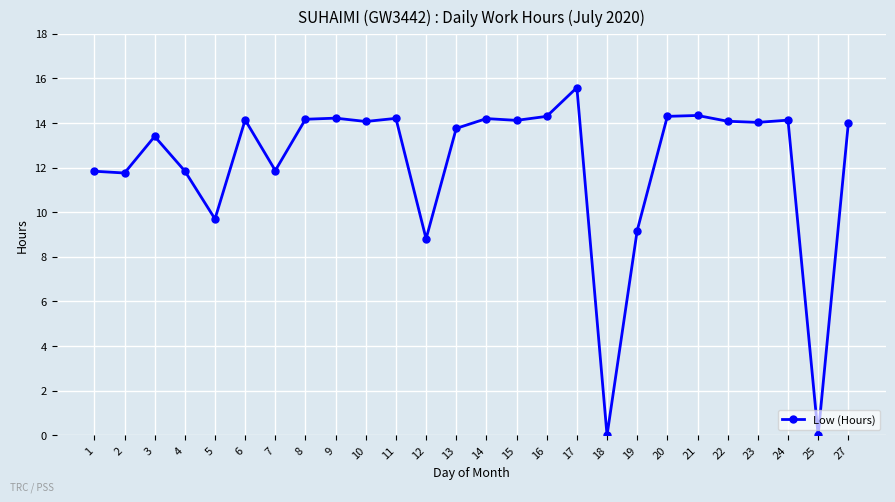

The value at 13 is 13.8. True or false?

True